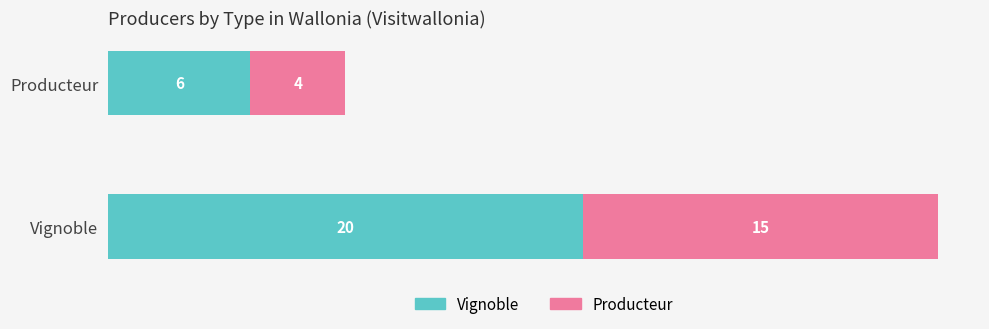

The Vignoble series shows 20 at Vignoble. True or false?

True